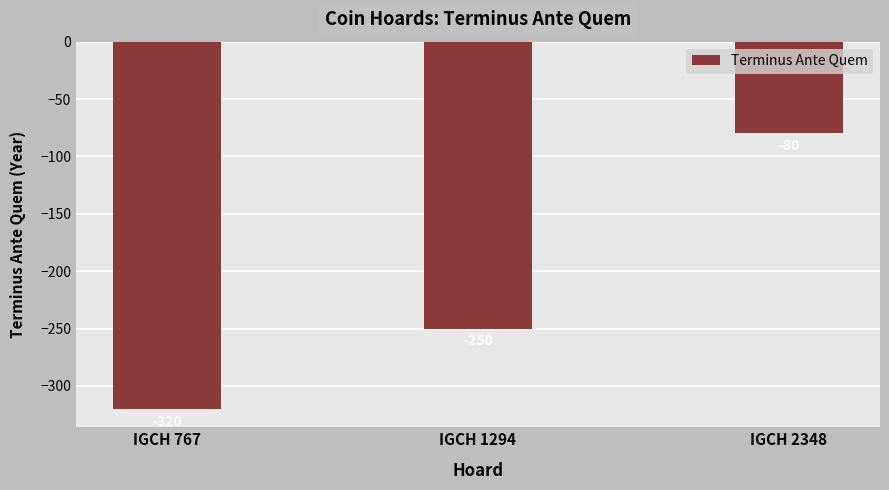

List the labels in order of value, largest first.

IGCH 2348, IGCH 1294, IGCH 767